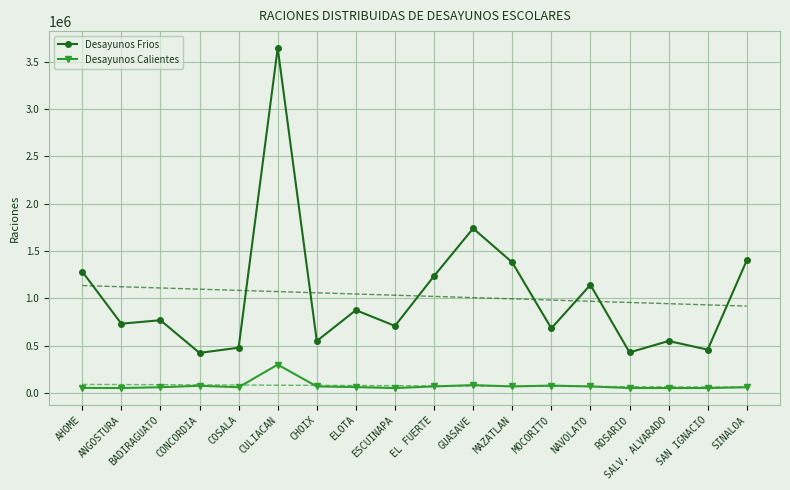

Which category has the highest value across all series?

CULIACAN